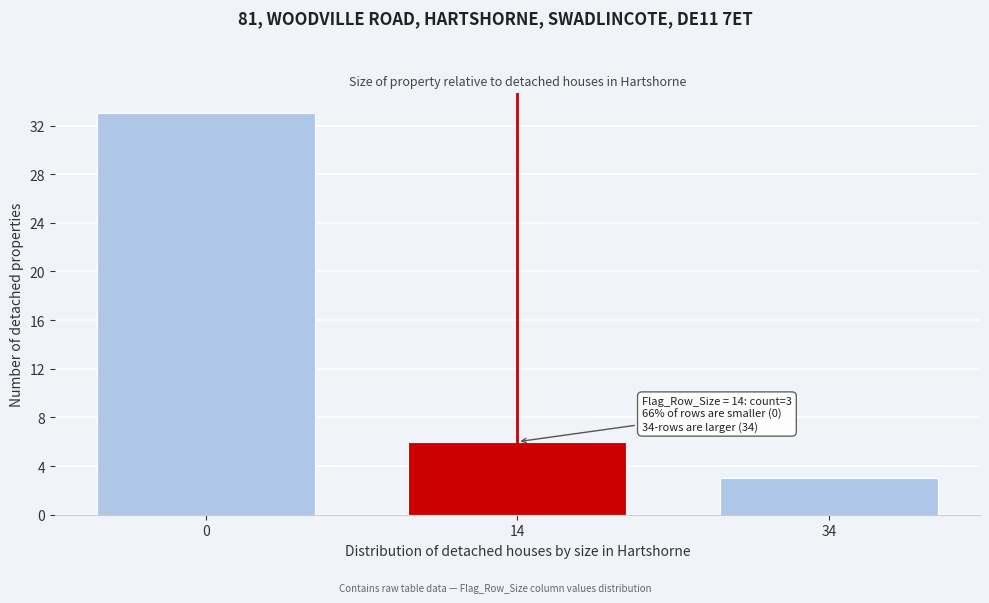

Reading left to right, list all the values displayed in this chart.

33	6	3